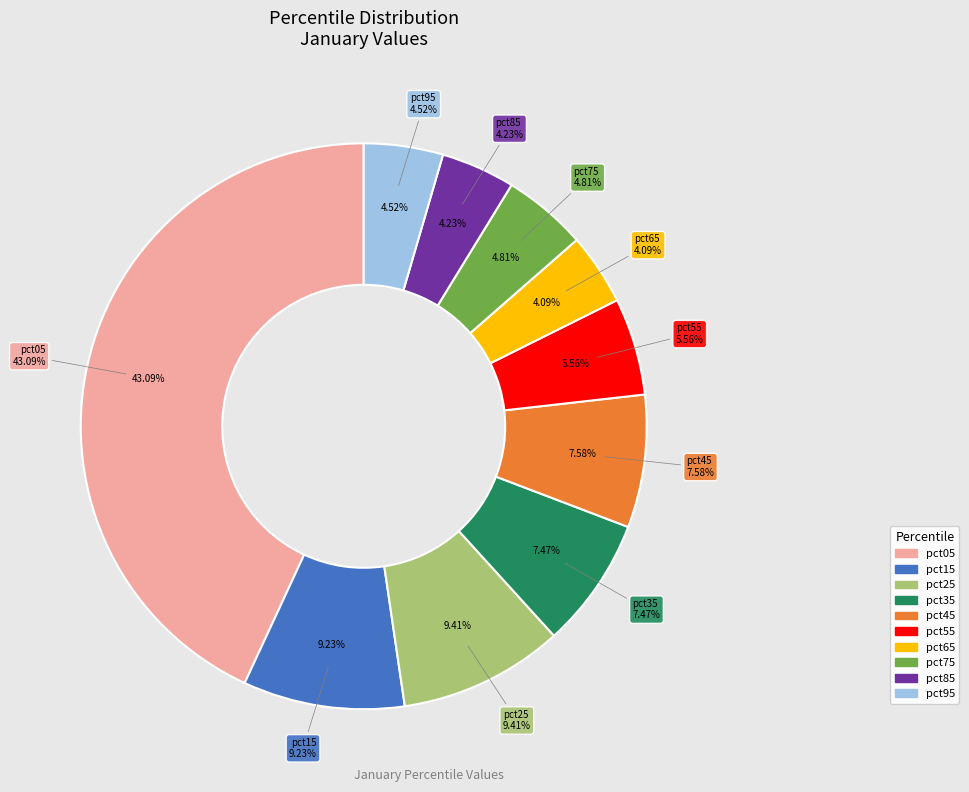

To the nearest percent, what percentage of the pie is pct35?

7%